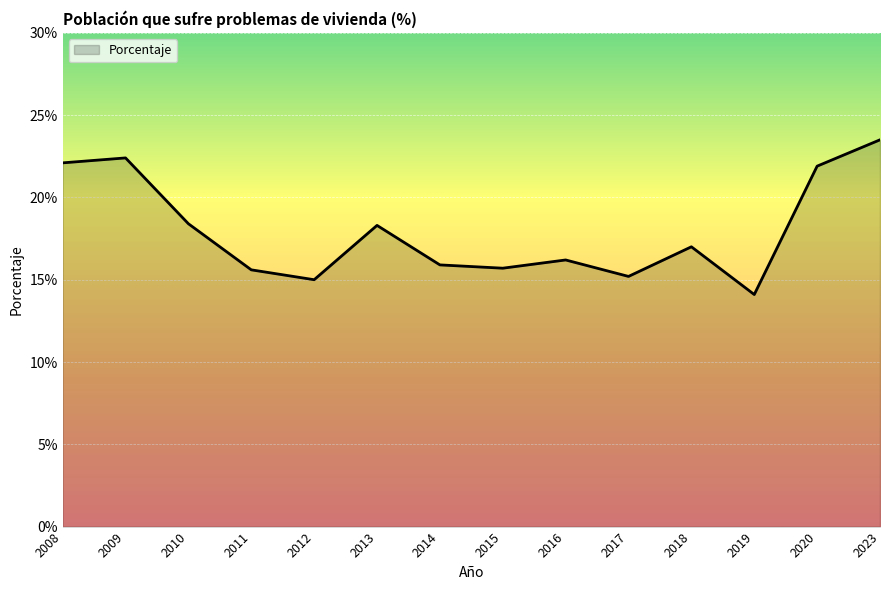

True or false: the data shows 15.7 at 2015.

True